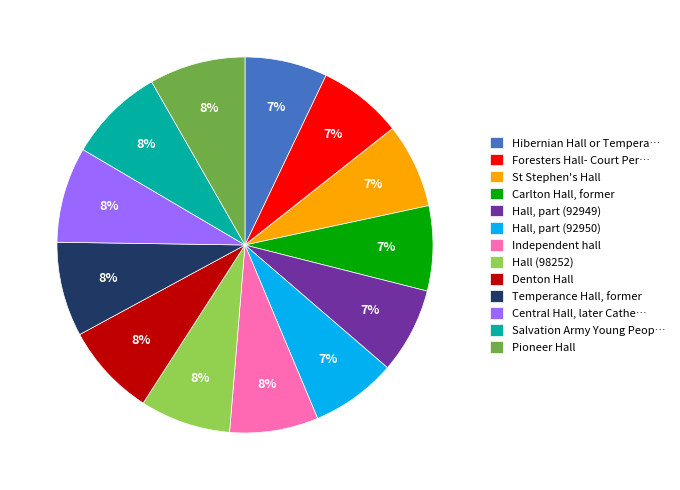

Does Pioneer Hall account for over 50% of the chart?

No